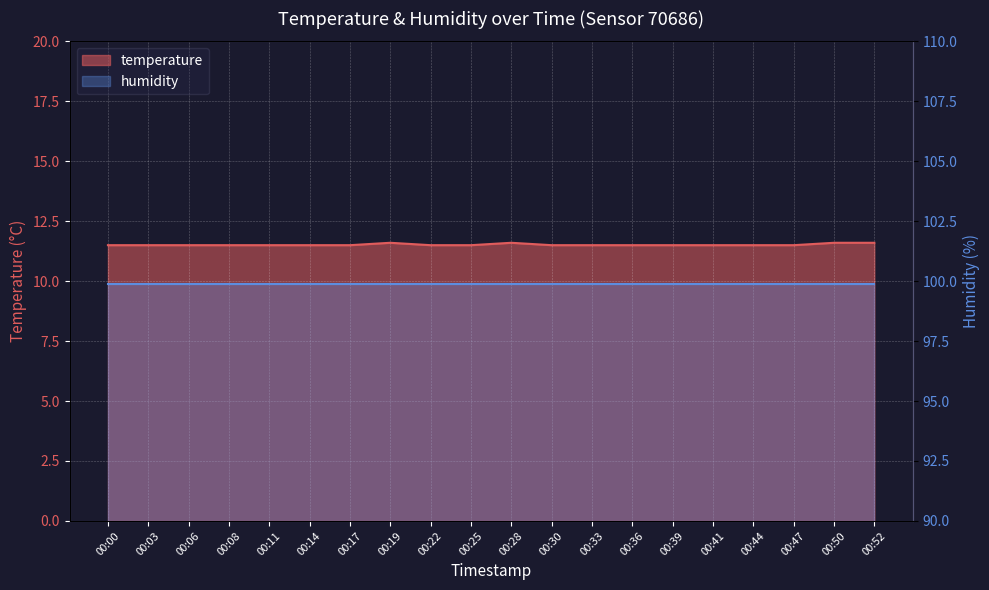

Approximately how many times larger is the value at 00:19 compared to 00:14?

1.0